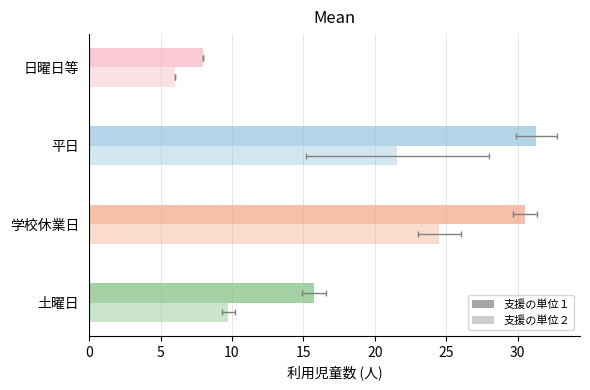

What is the value of the 支援の単位１ bar at the 4th from the left?

8.0